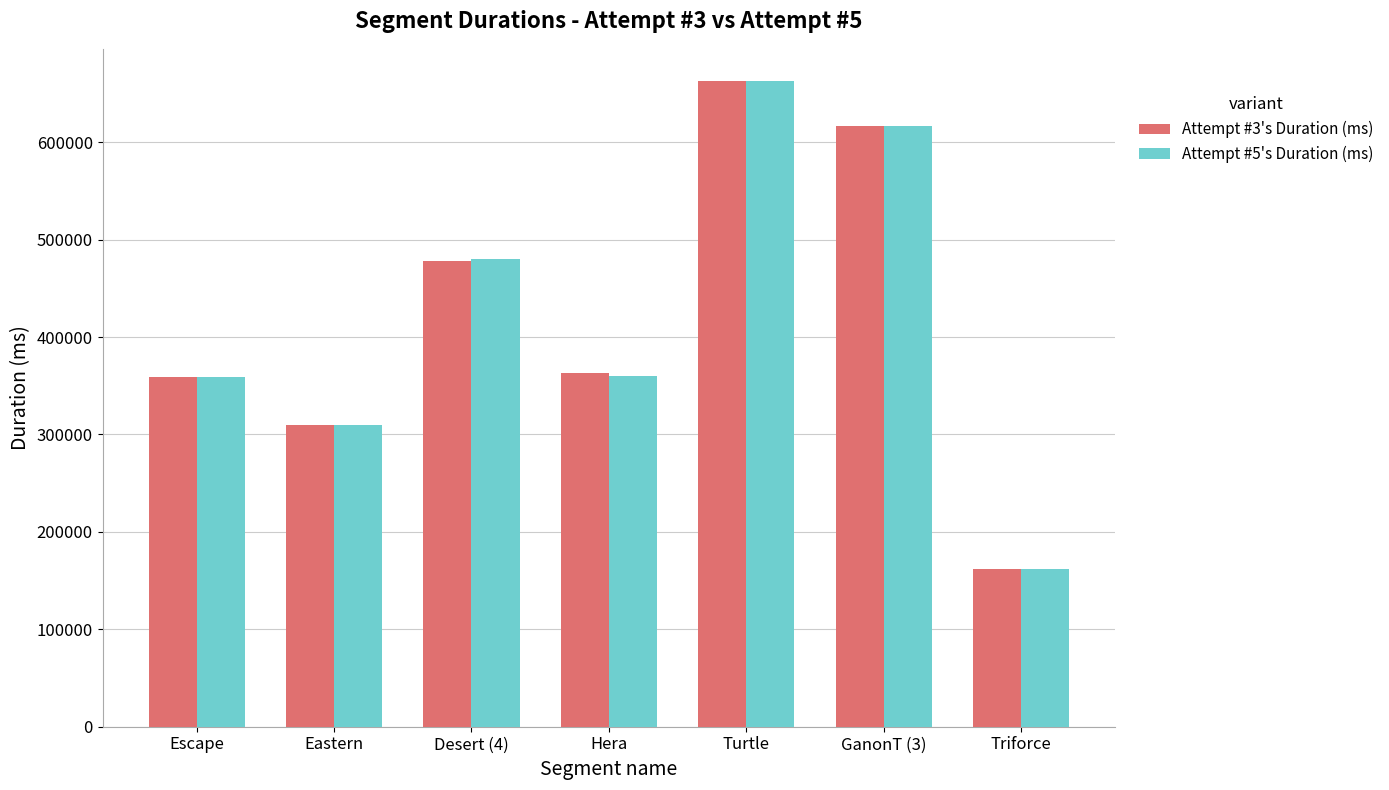

What is the difference between the maximum and second lowest values in the Attempt #5's Duration (ms) series?

353278